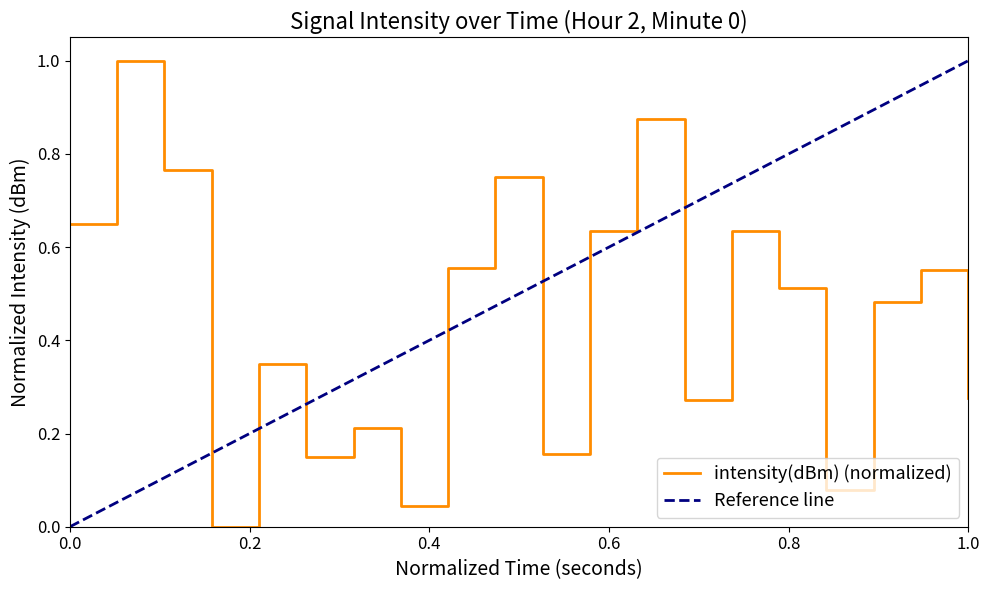

What is the maximum value for intensity(dBm) (normalized)?

1.0